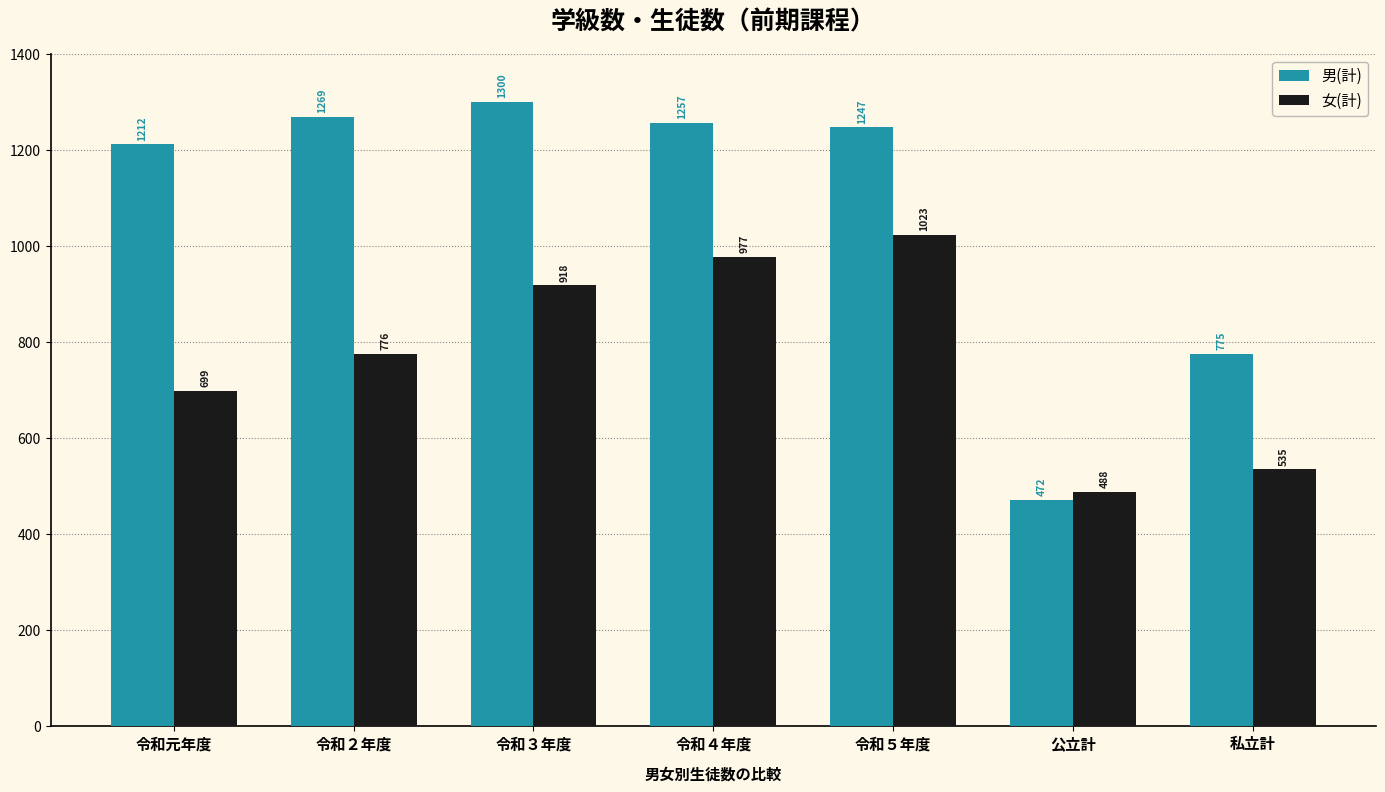

Reading left to right, transcribe all the data shown in this chart.

男(計): 1212	1269	1300	1257	1247	472	775
女(計): 699	776	918	977	1023	488	535